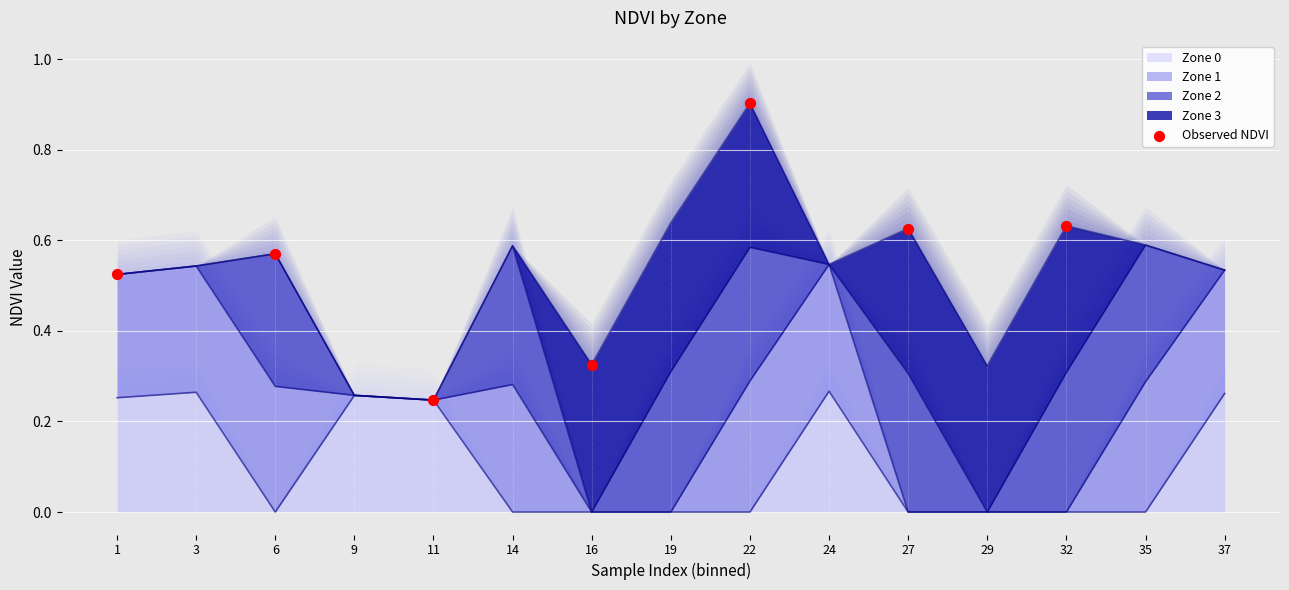

Which has a higher value, 1 or 27?

27